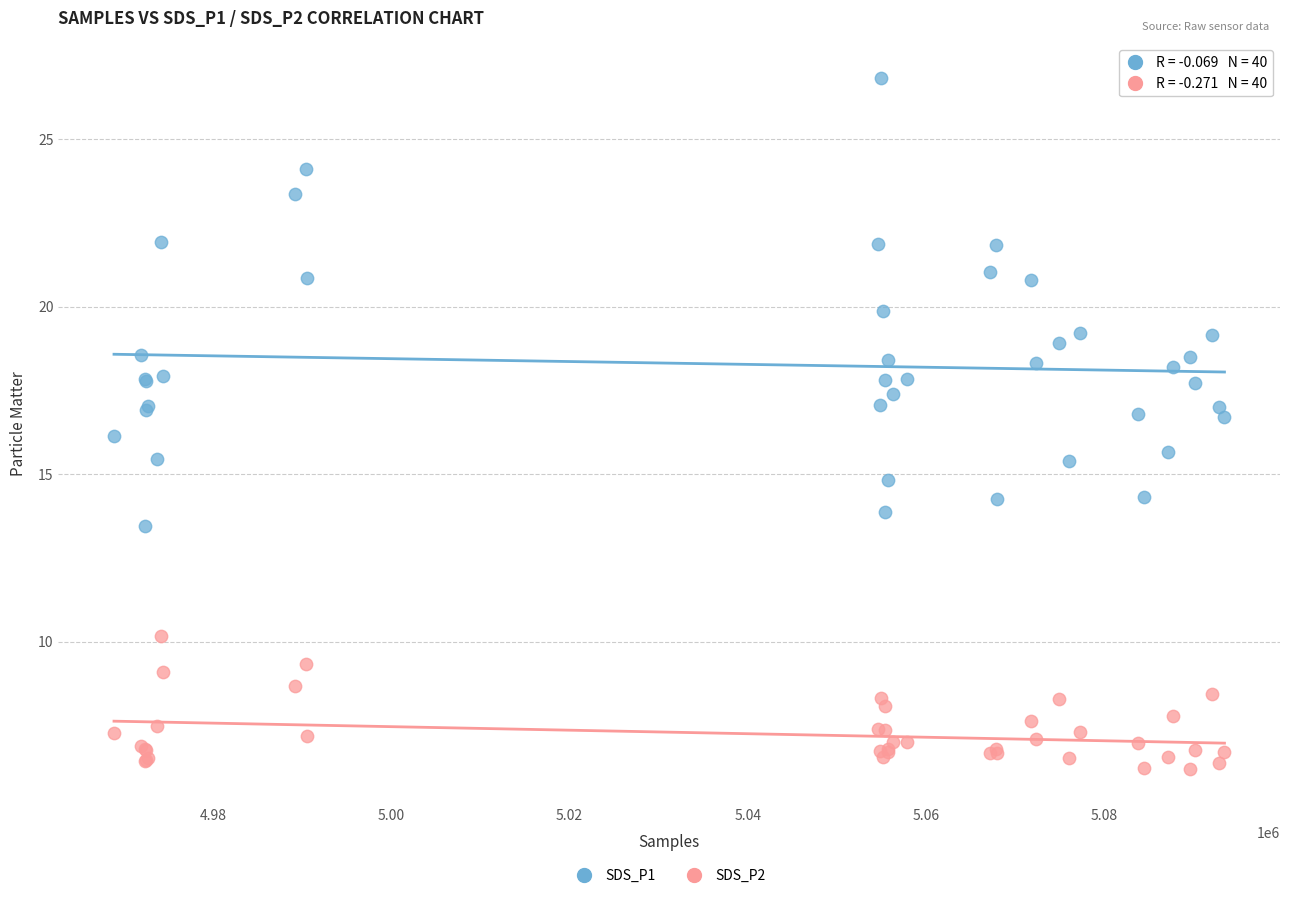

What are all the series names shown in the legend?

SDS_P1, SDS_P2